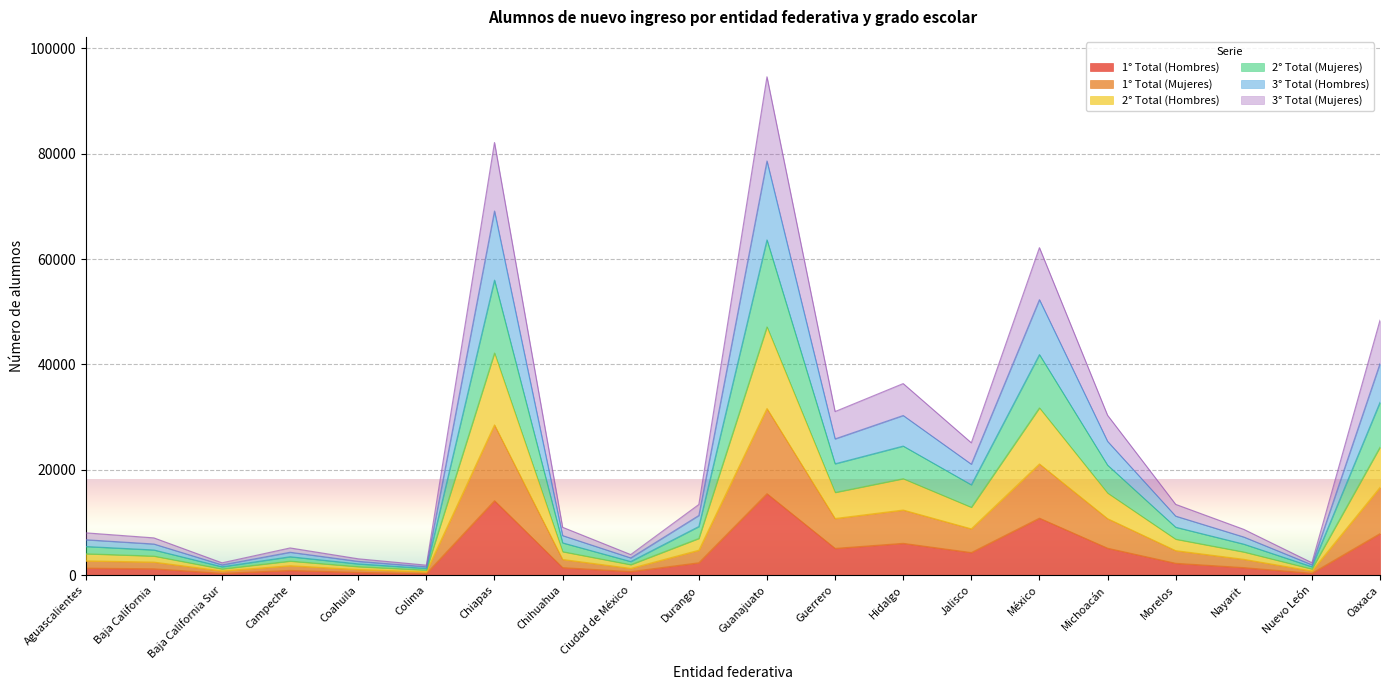

What is the spread (max minus min) of values at Campeche?

4262